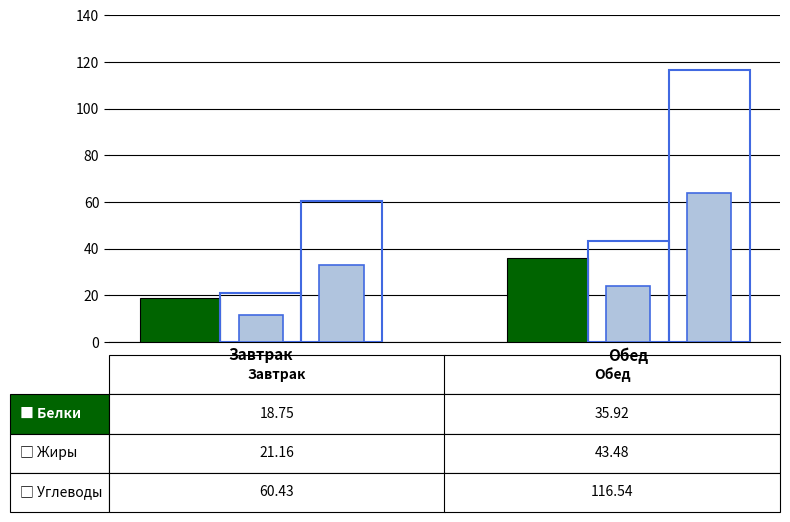

Count the number of categories in the chart.

2